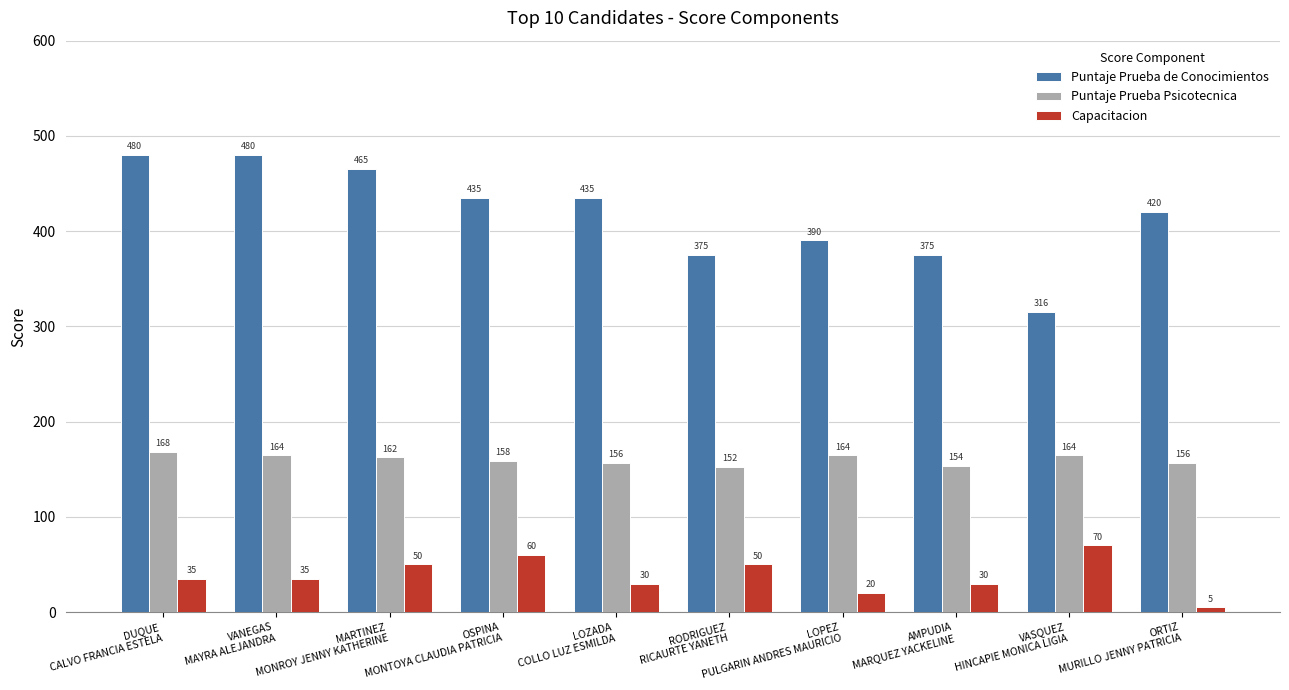

List the series in order of their overall mean, lowest first.

Capacitacion, Puntaje Prueba Psicotecnica, Puntaje Prueba de Conocimientos